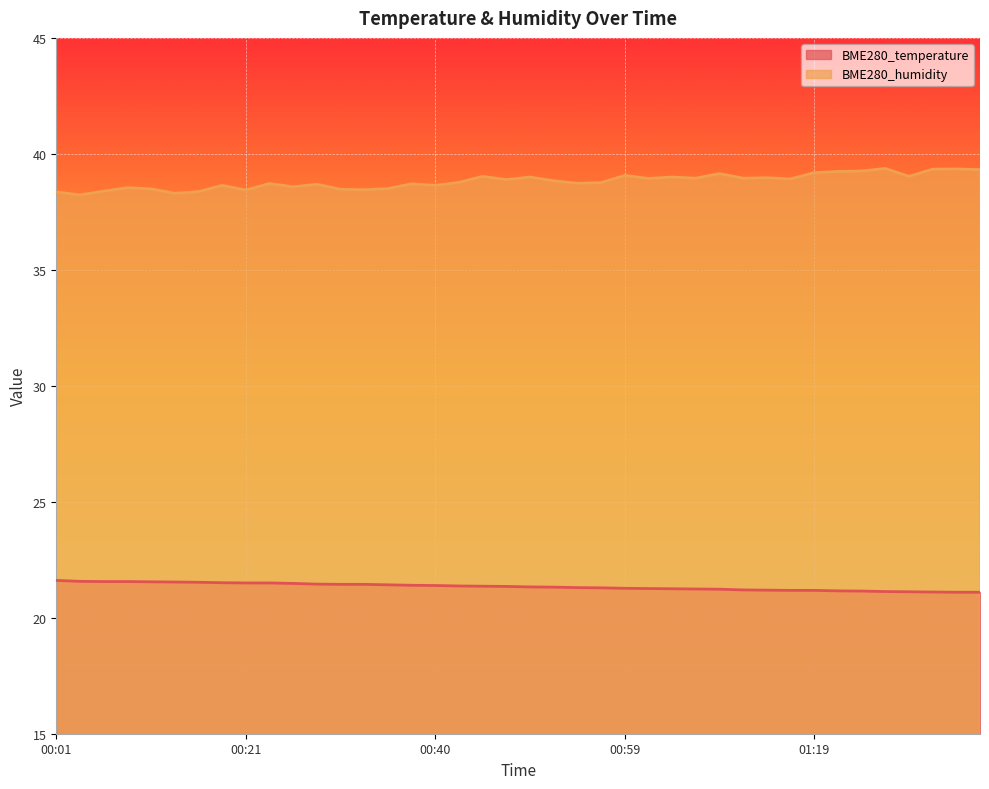

Is it true that BME280_humidity equals 17.5 at 00:54?

False